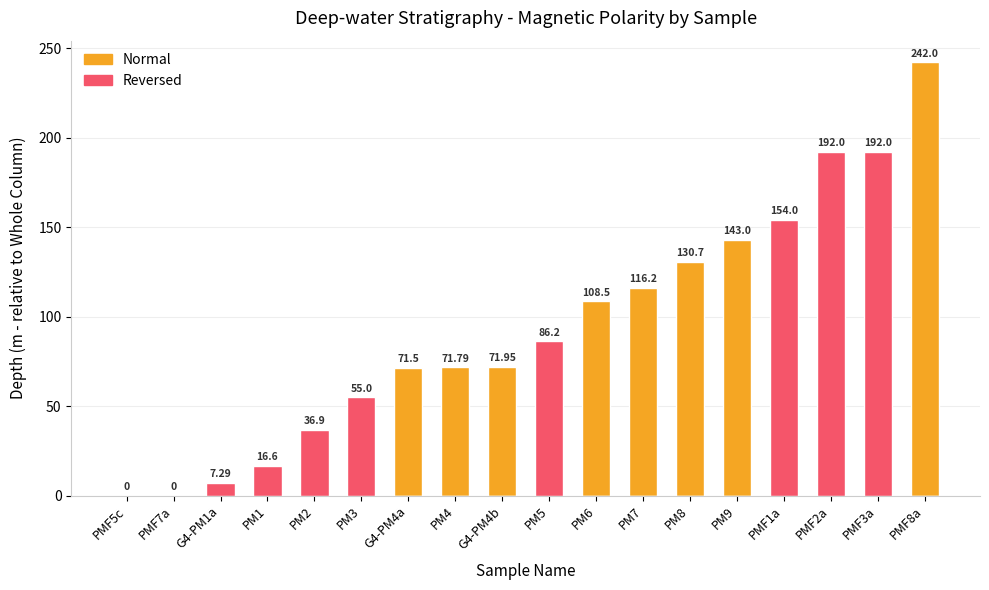

How many data points does each series have?

18